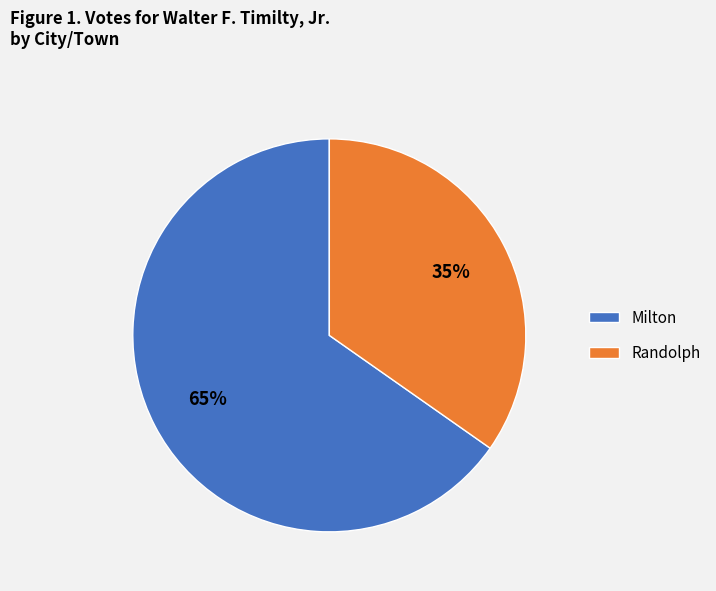

Does Randolph account for over 50% of the chart?

No